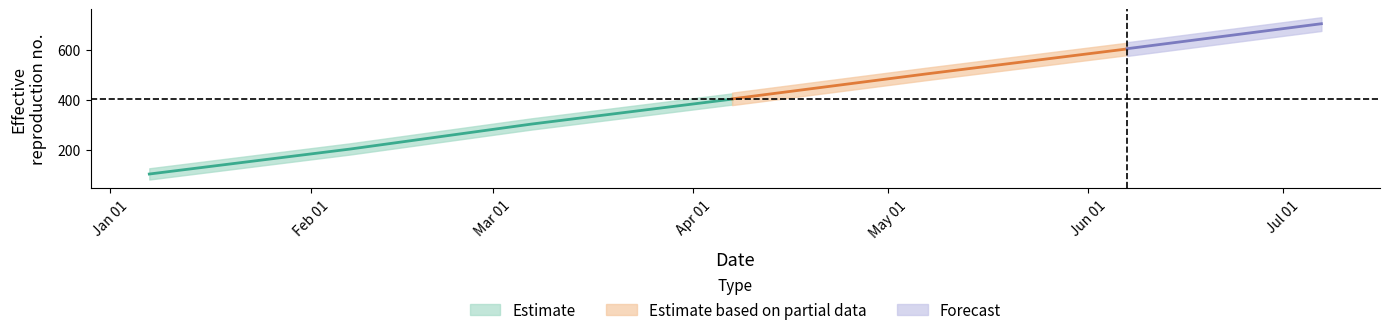

What is the highest value of the Forecast series?

704